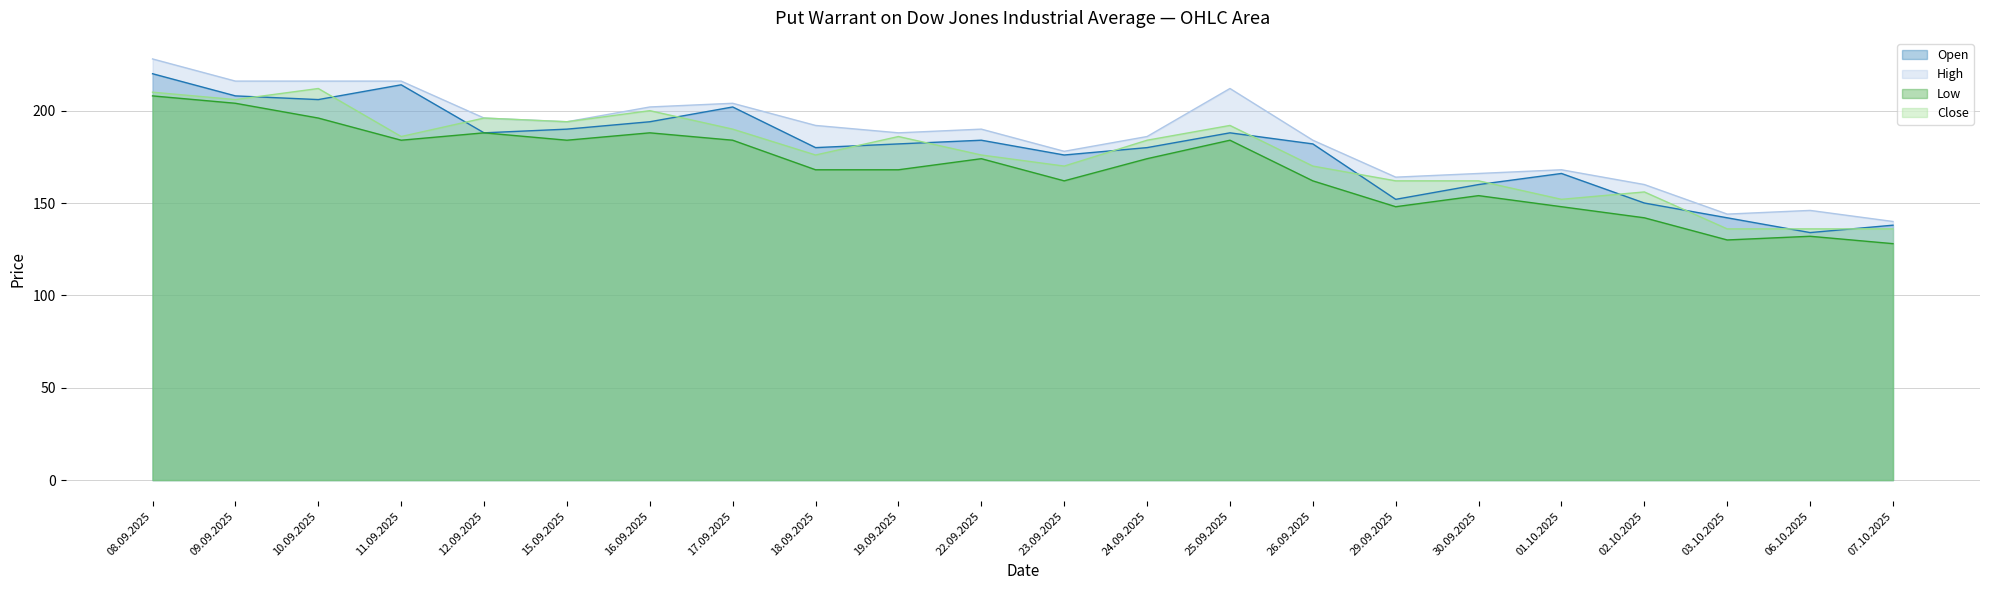

What is the average value of the Close series?

177